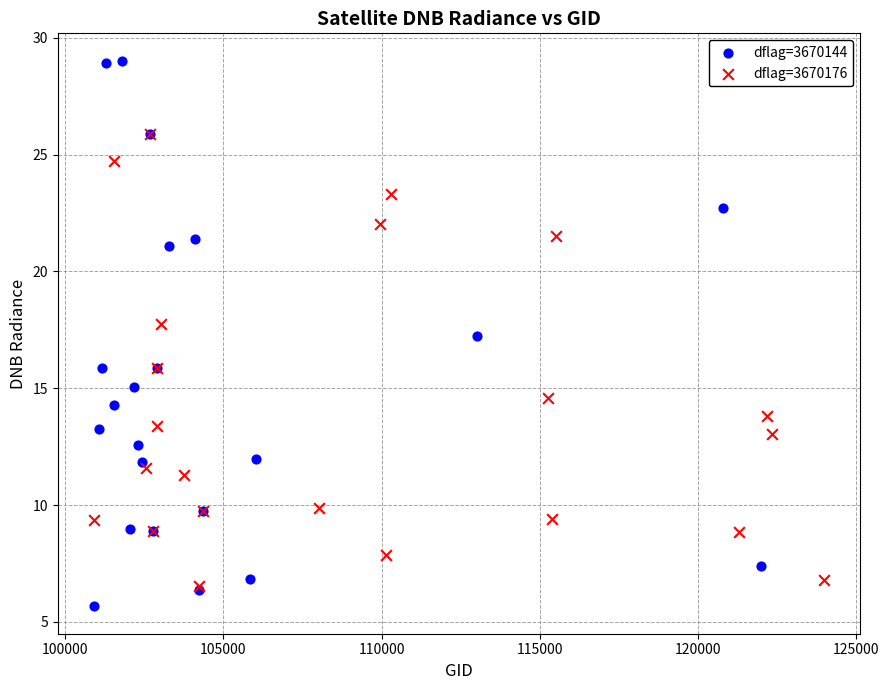

Which series contains the highest Y value?

dflag=3670144